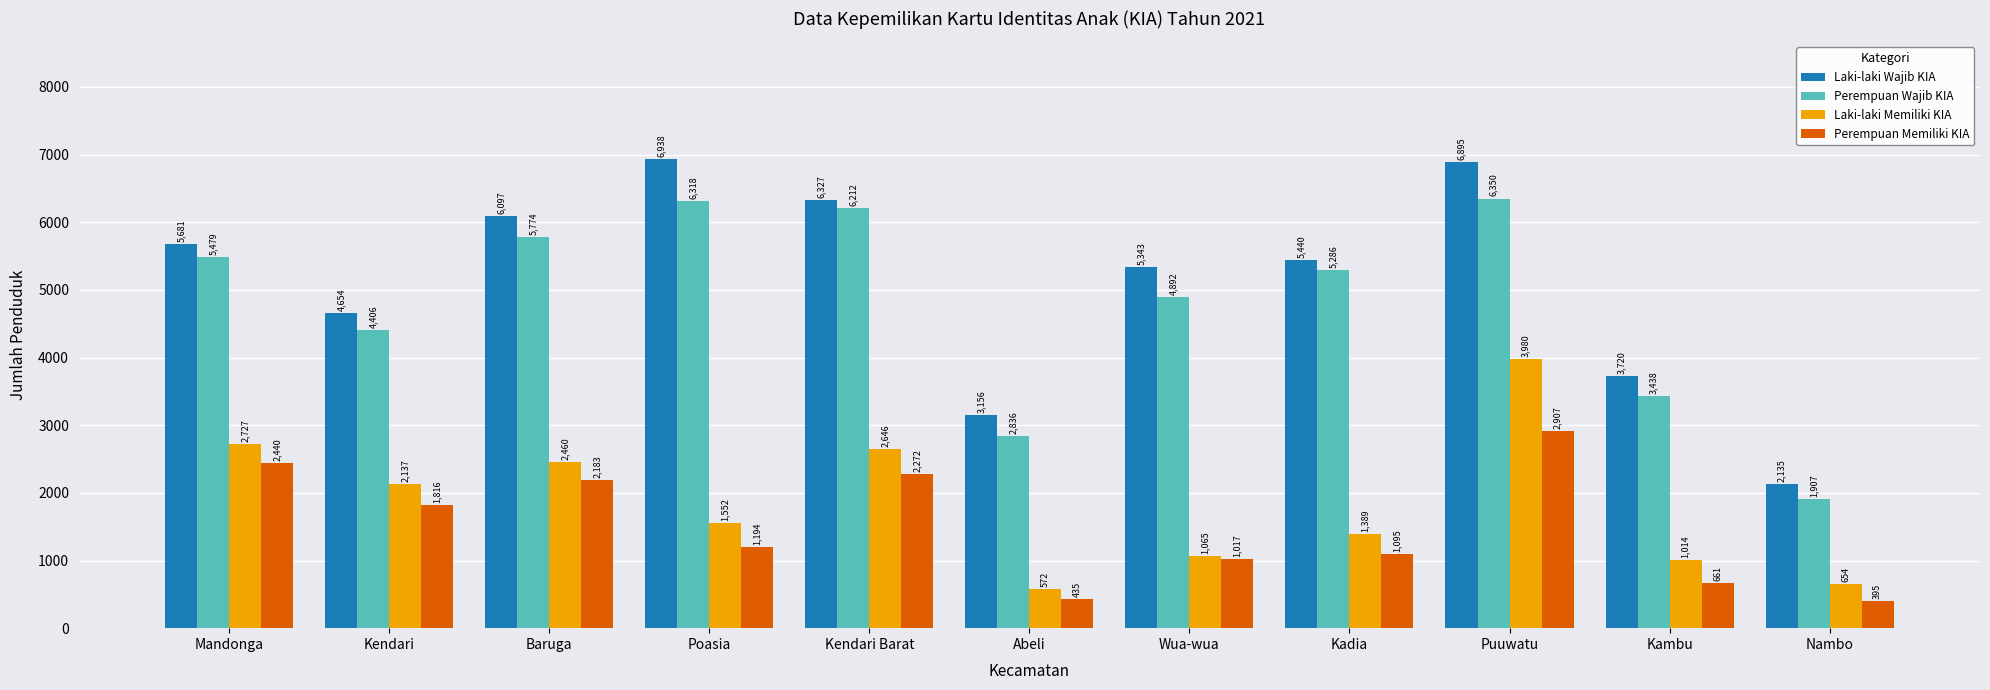

Reading left to right, what are all the values shown in this chart?

Laki-laki Wajib KIA: 5681	4654	6097	6938	6327	3156	5343	5440	6895	3720	2135
Perempuan Wajib KIA: 5479	4406	5774	6318	6212	2836	4892	5286	6350	3438	1907
Laki-laki Memiliki KIA: 2727	2137	2460	1552	2646	572	1065	1389	3980	1014	654
Perempuan Memiliki KIA: 2440	1816	2183	1194	2272	435	1017	1095	2907	661	395